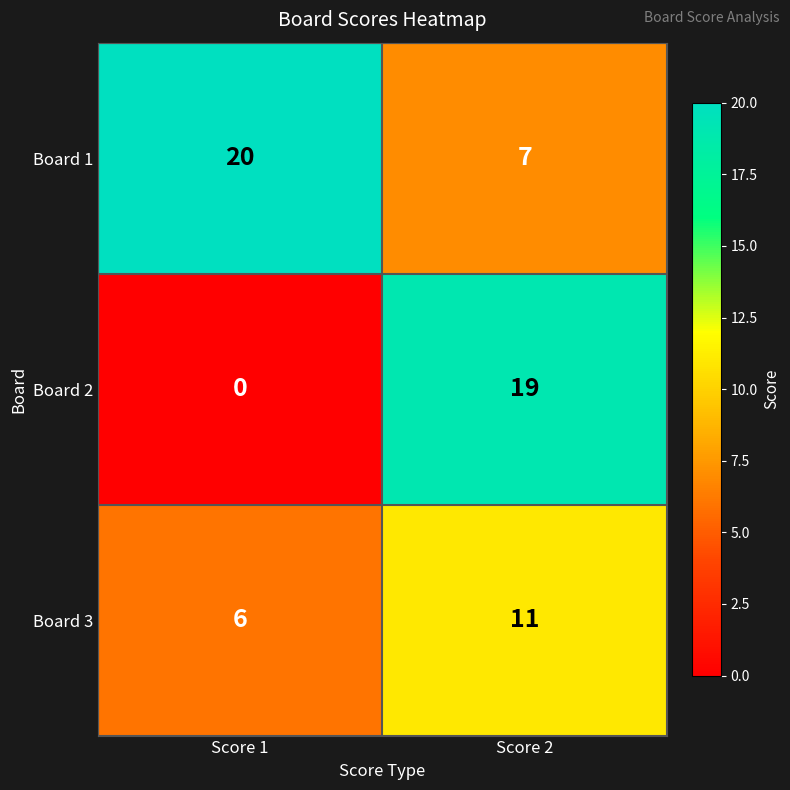

What is the sum of all Board 1 values?

27